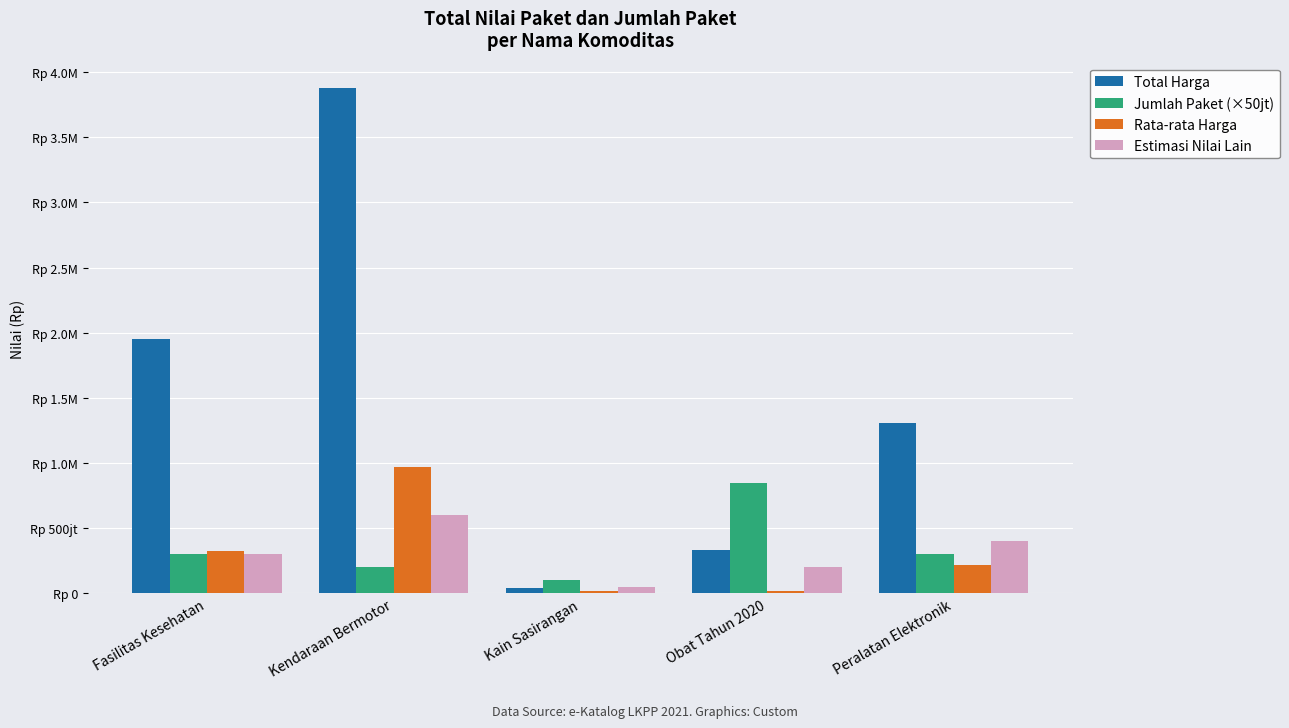

Is it true that Estimasi Nilai Lain equals 715130137.3 at Peralatan Elektronik?

False